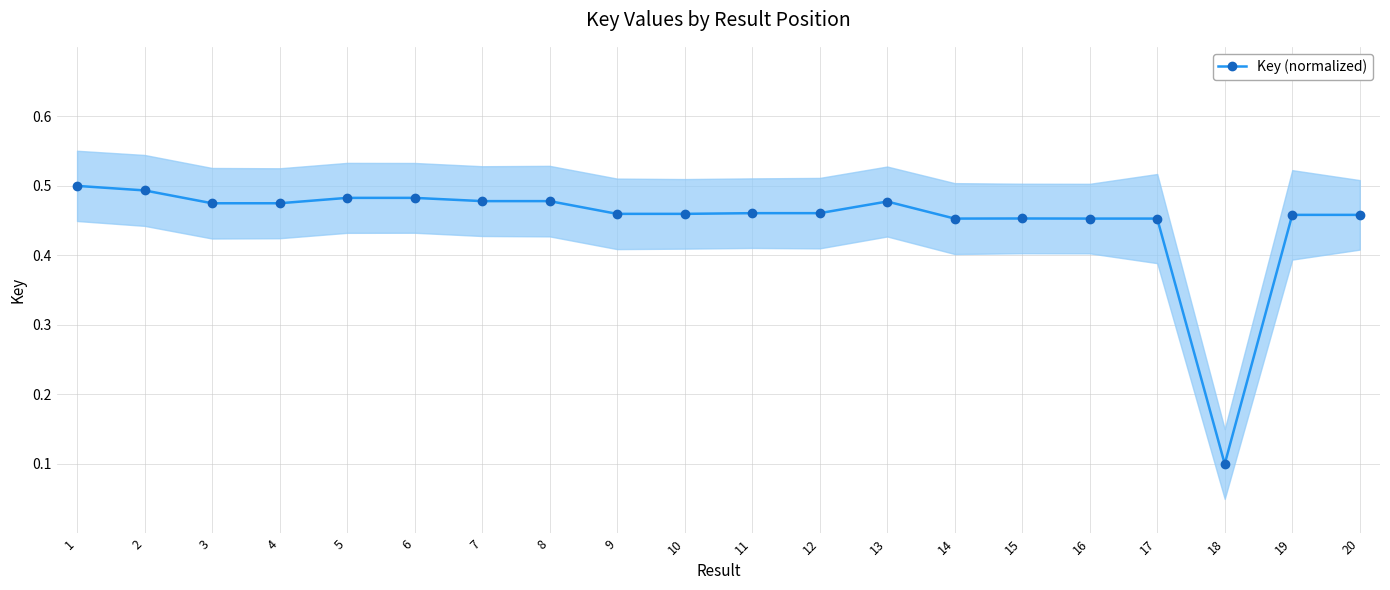

At which category does the data reach its first local peak?

5